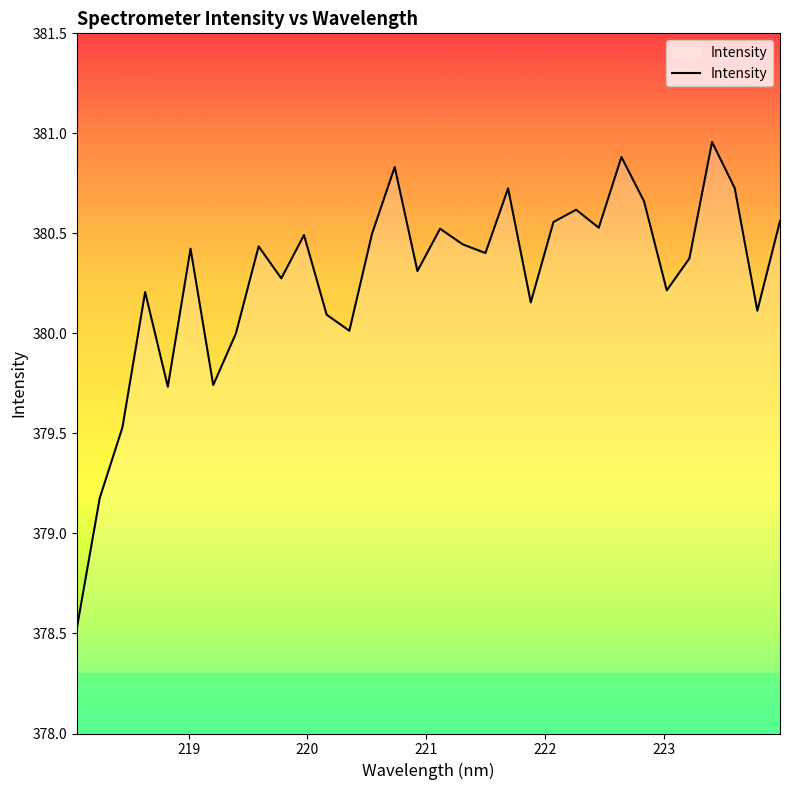

What is the minimum value shown in the chart?

378.5